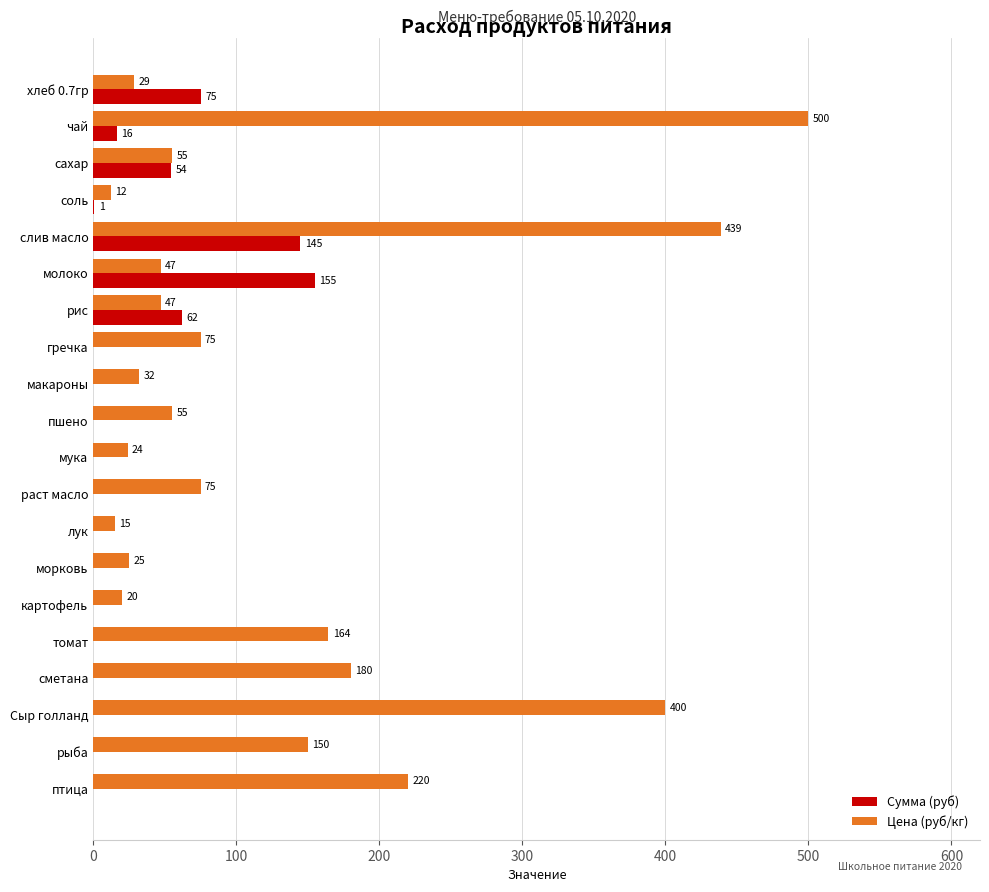

What is the total value across all series at гречка?

75.0